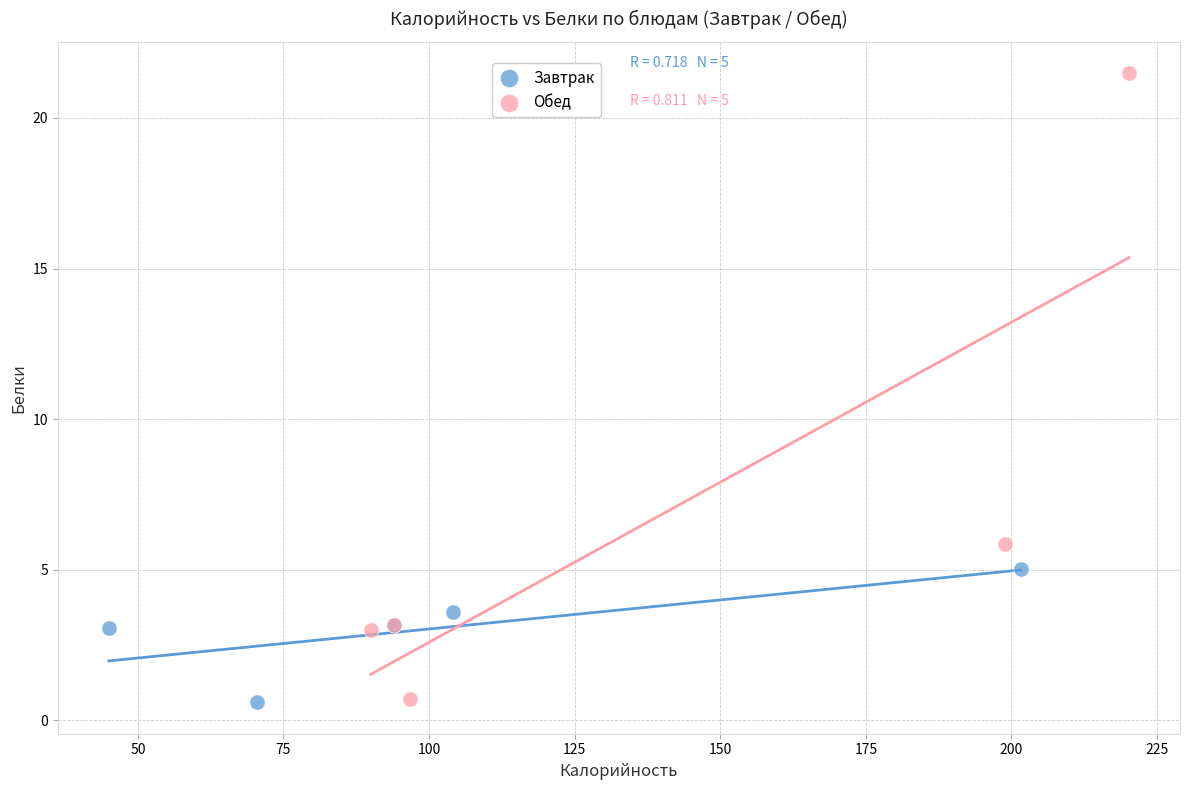

Which series has the widest spread of Y values?

Обед